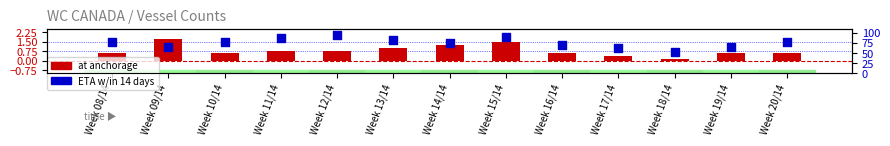

At how many categories does at least one series exceed 26?

13